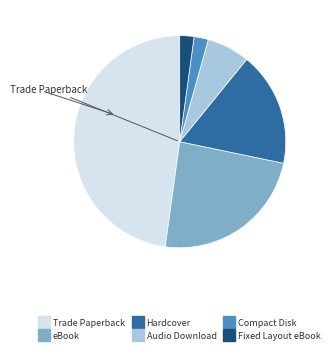

Is there any slice that represents more than half of the pie?

No